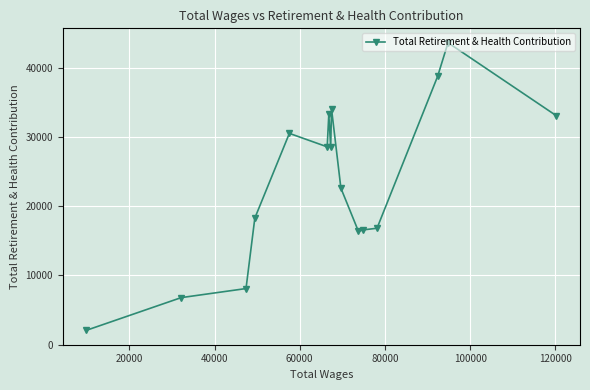

Is this an area chart (filled region under the line)?

No